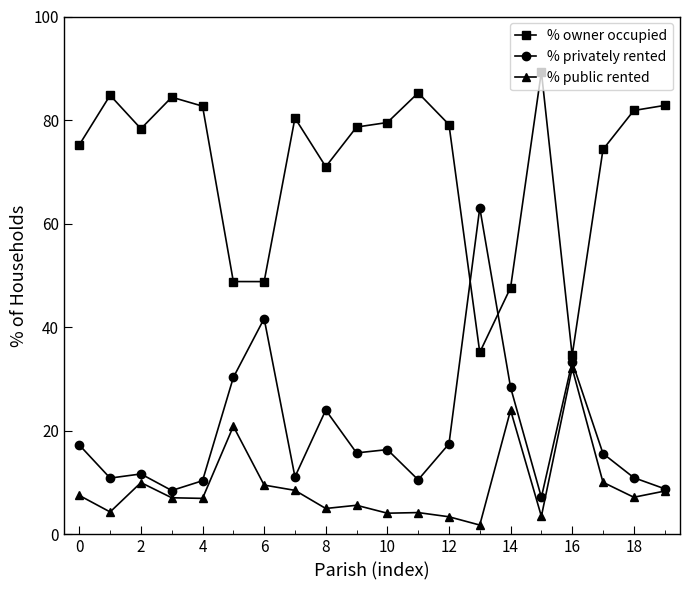

Which series has the largest total across all categories?

% owner occupied